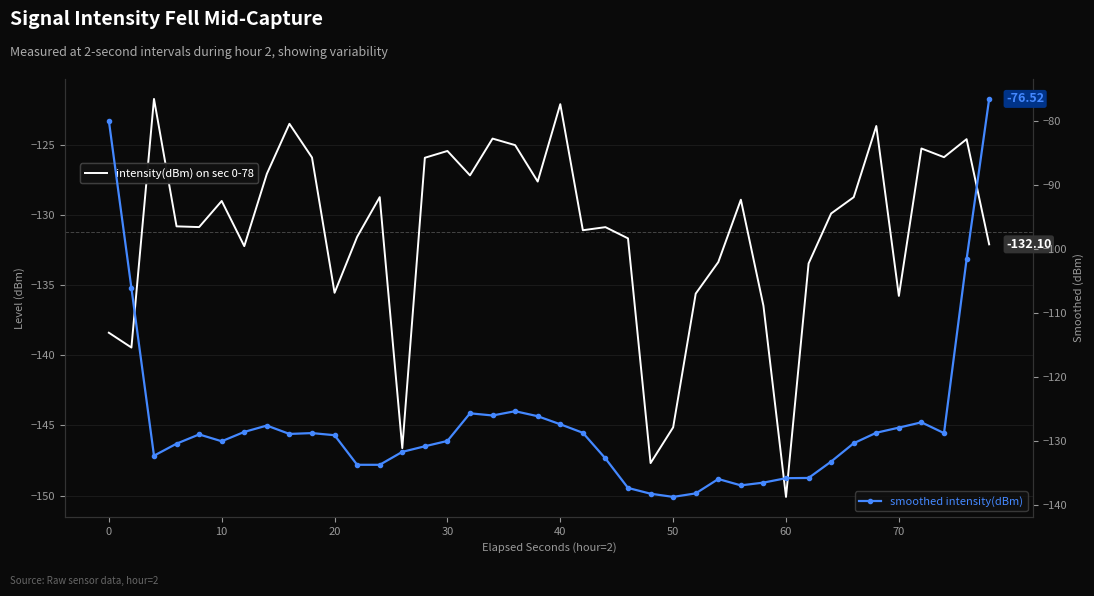

What is the value of the smoothed intensity(dBm) point at the 13th from the left?

-133.7